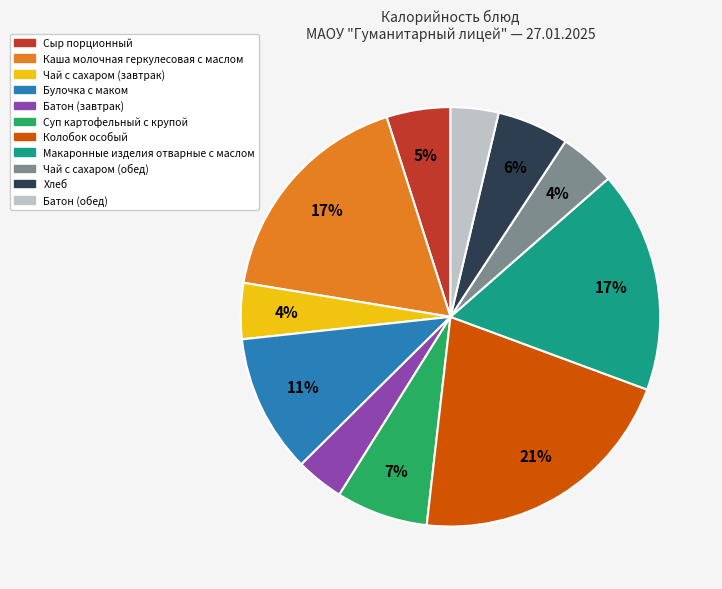

Is it true that Булочка с маком is 11% of the pie?

True